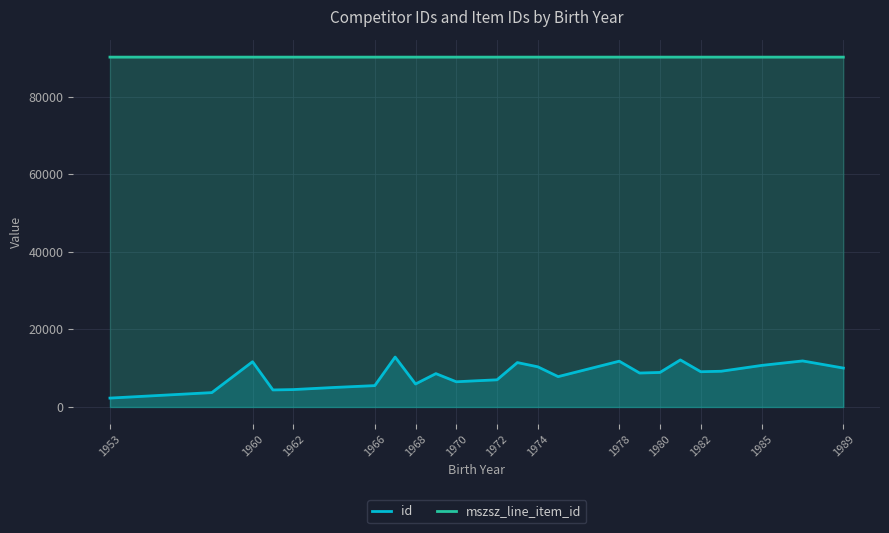

What is the maximum value for id?

12873.0